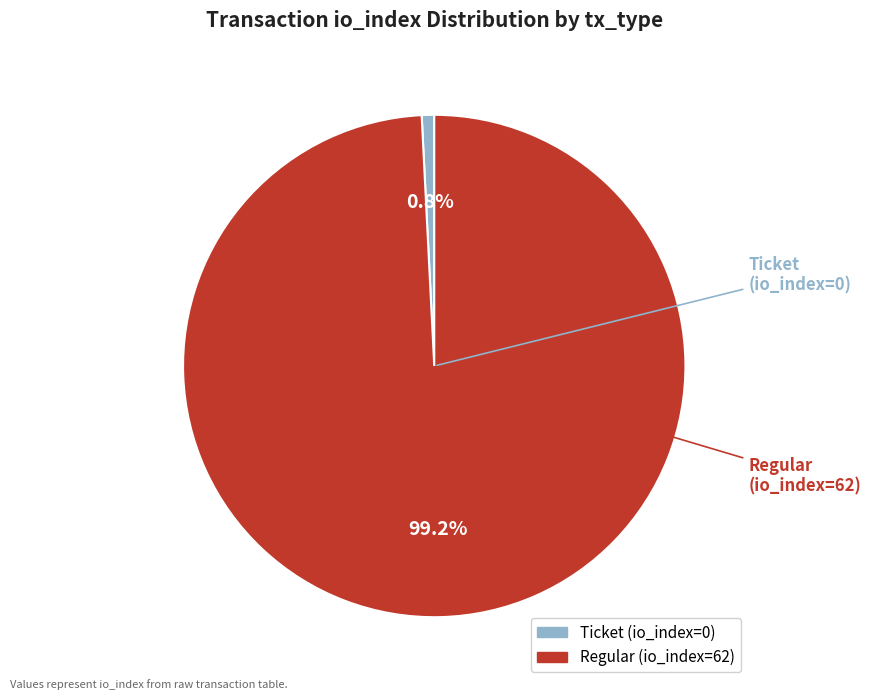

Count the number of slices in the pie.

2